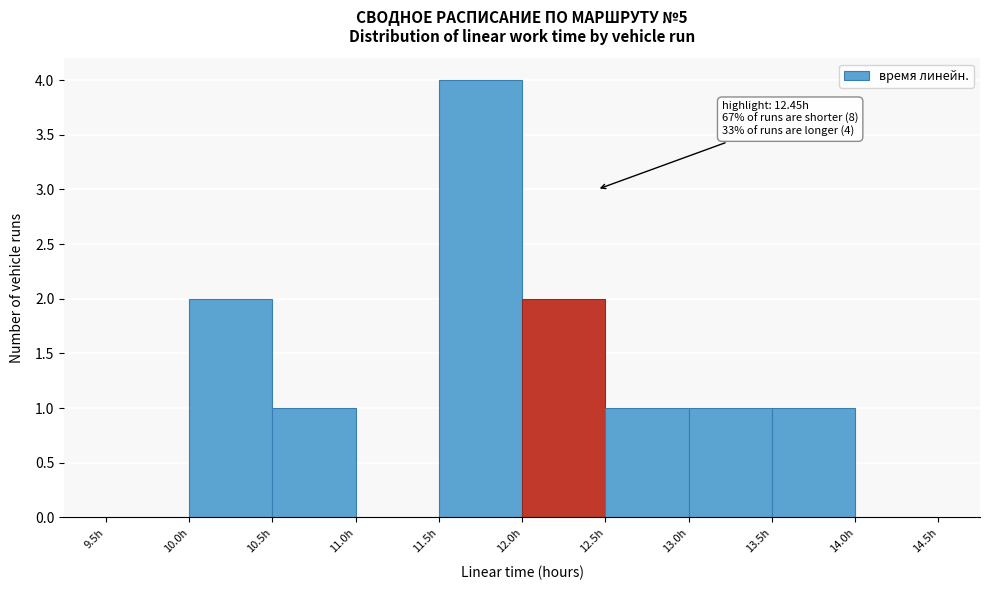

Which range on the x-axis has the tallest bar?

11.5 to 12.0